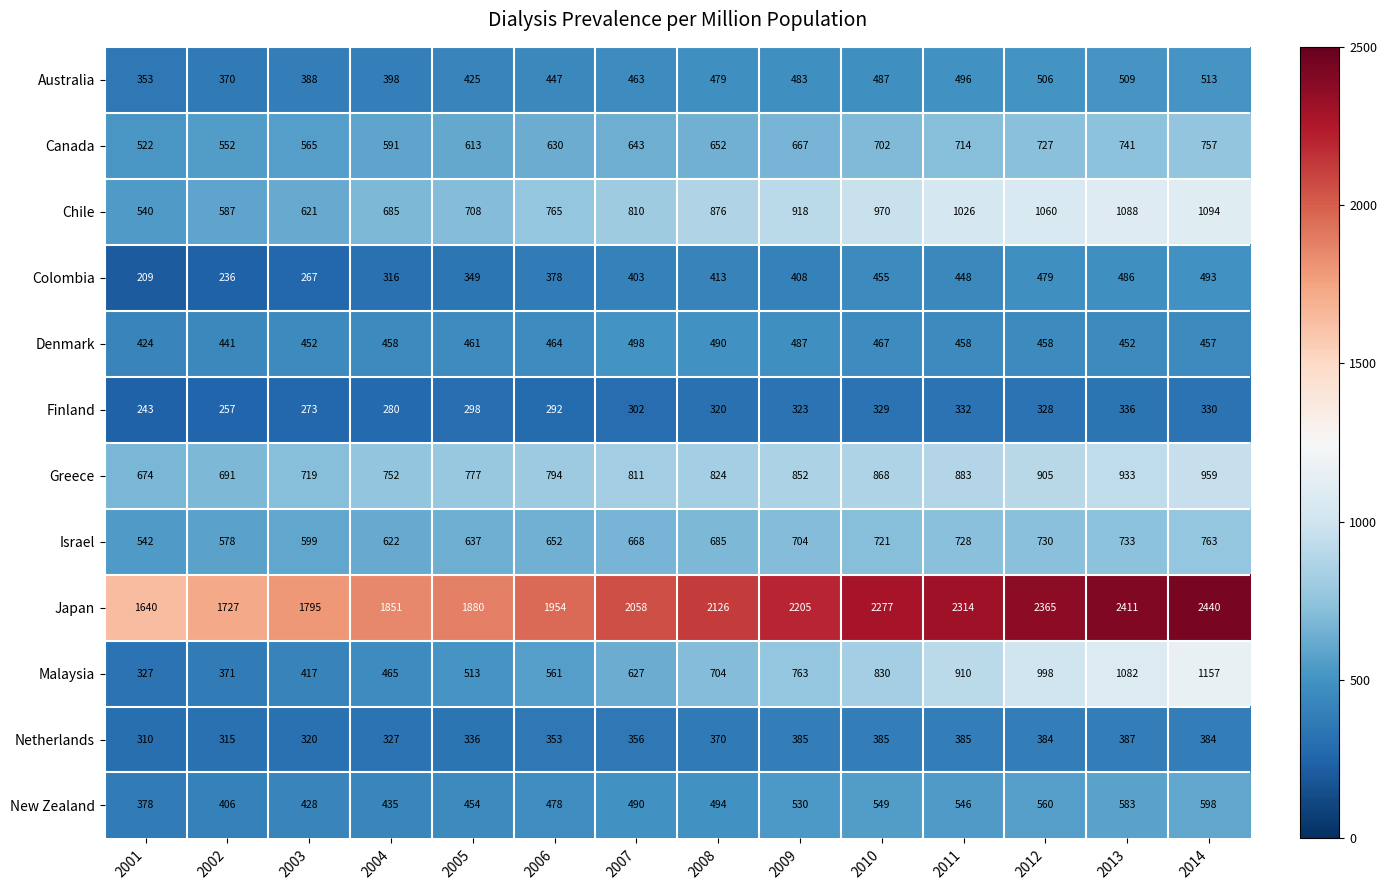

The value of Greece at 2014 is 959. True or false?

True